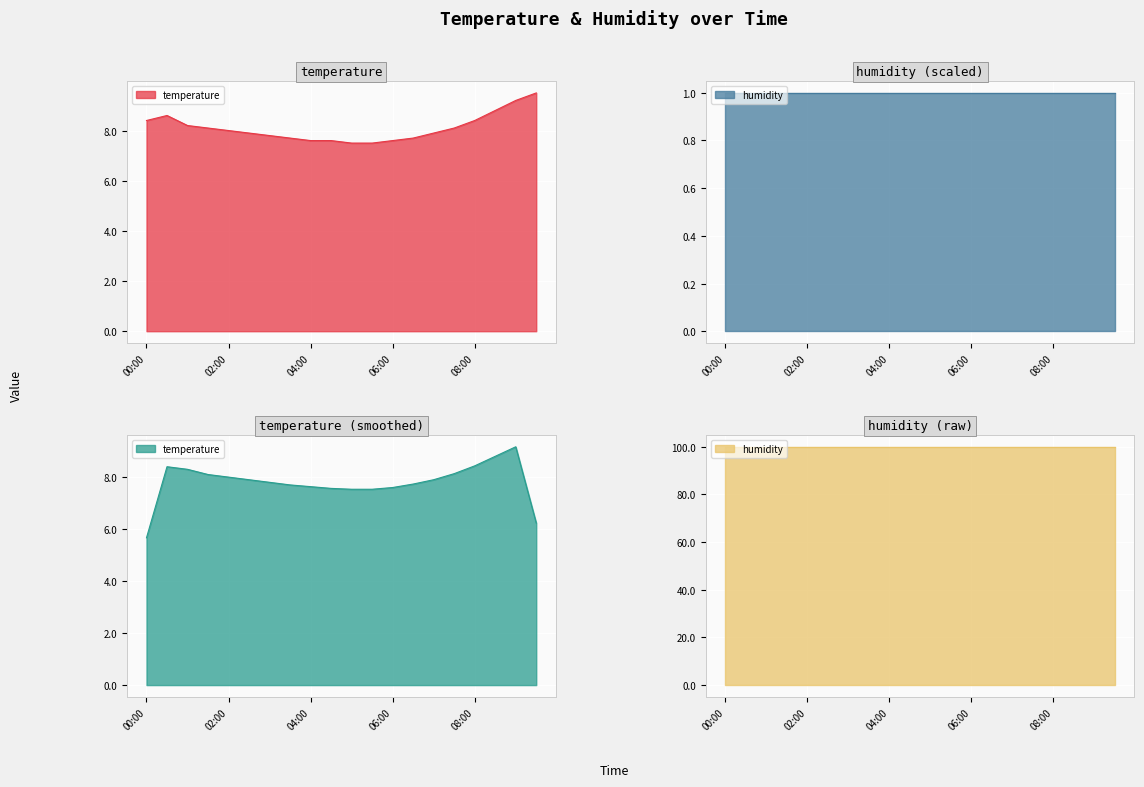

Where does the data first go above 8?

00:00